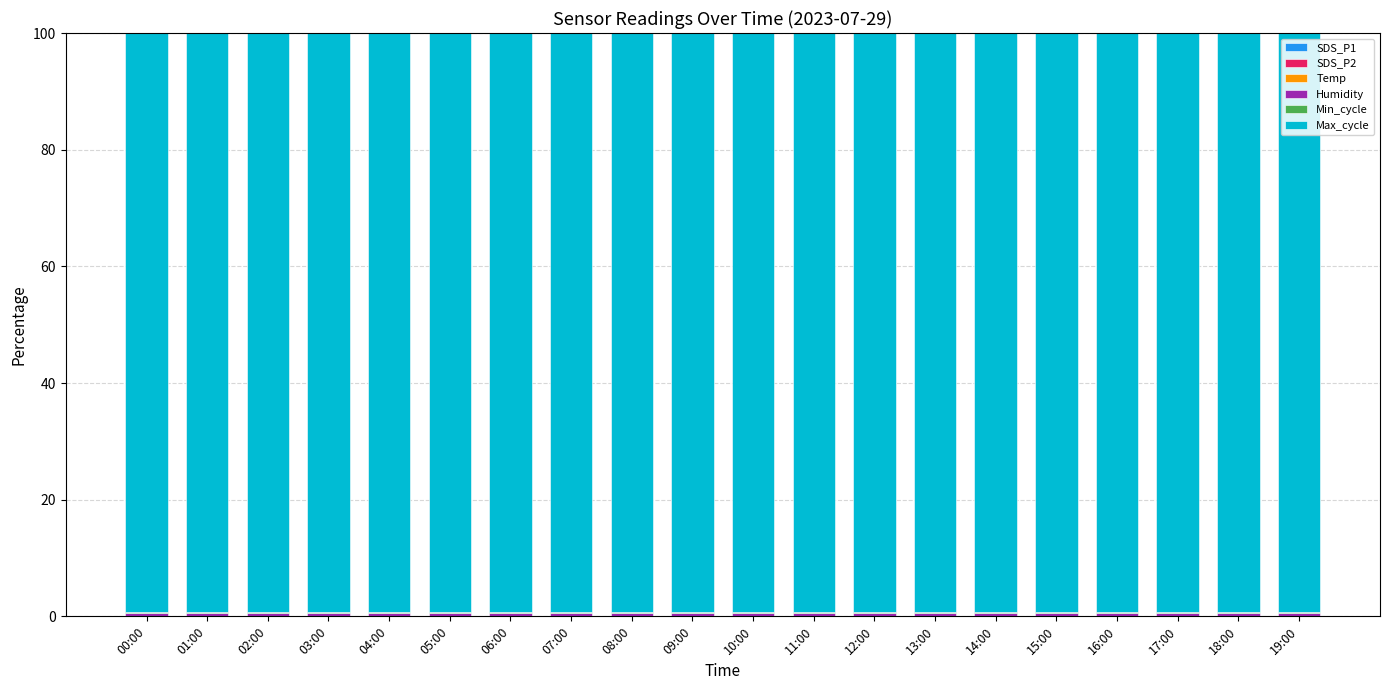

Are the bars horizontal?

No